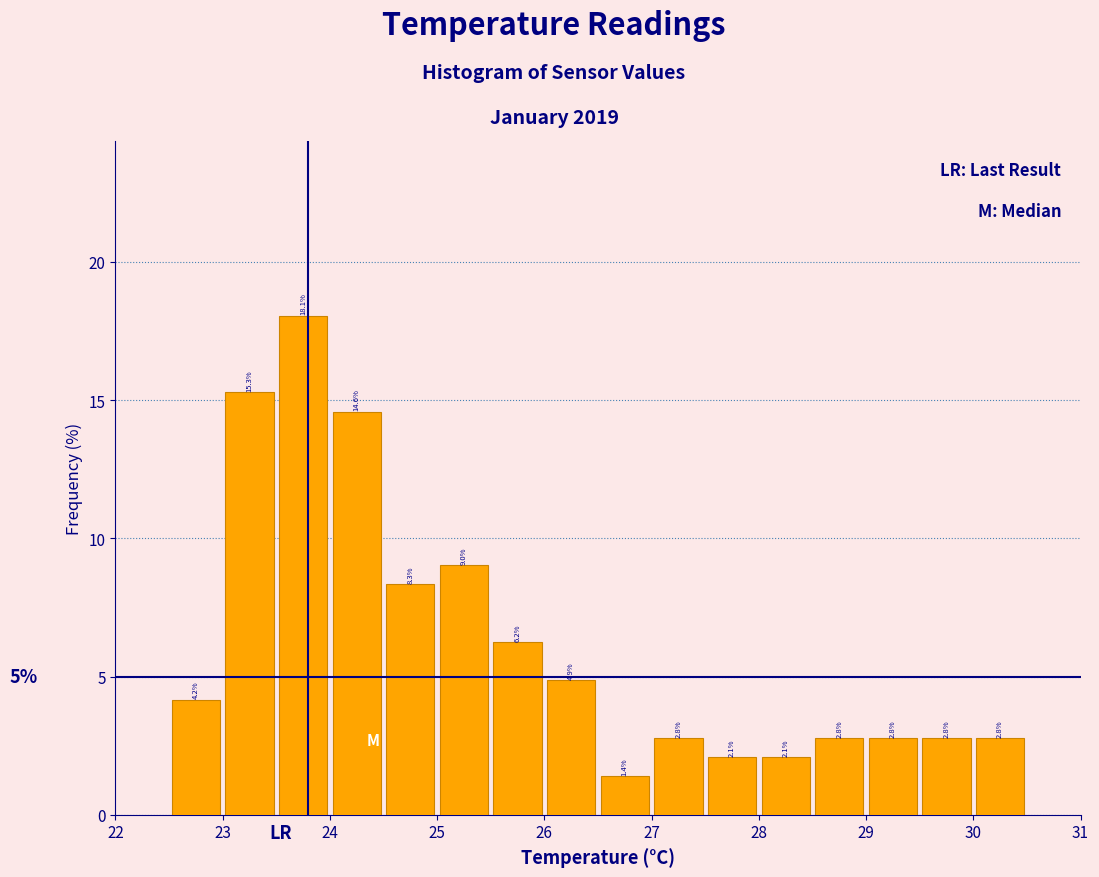

Reading left to right, list every bar in this chart as the range it spans on the x-axis followed by its height.

22.5 to 23.0: 4.2
23.0 to 23.5: 15.3
23.5 to 24.0: 18.1
24.0 to 24.5: 14.6
24.5 to 25.0: 8.3
25.0 to 25.5: 9.0
25.5 to 26.0: 6.2
26.0 to 26.5: 4.9
26.5 to 27.0: 1.4
27.0 to 27.5: 2.8
27.5 to 28.0: 2.1
28.0 to 28.5: 2.1
28.5 to 29.0: 2.8
29.0 to 29.5: 2.8
29.5 to 30.0: 2.8
30.0 to 30.5: 2.8